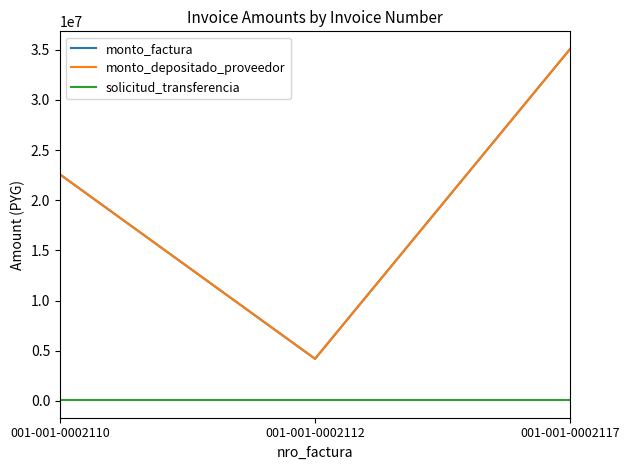

Which series changed the most between 001-001-0002110 and 001-001-0002117?

monto_factura